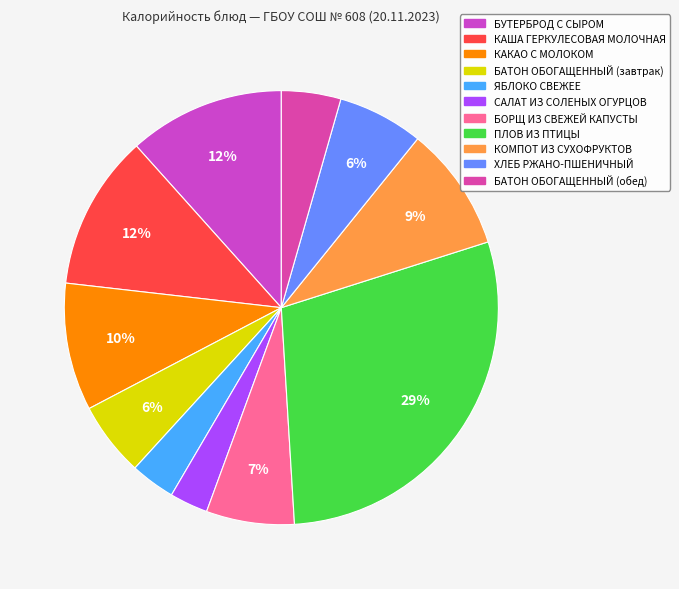

The САЛАТ ИЗ СОЛЕНЫХ ОГУРЦОВ slice represents 3% of the pie. True or false?

True